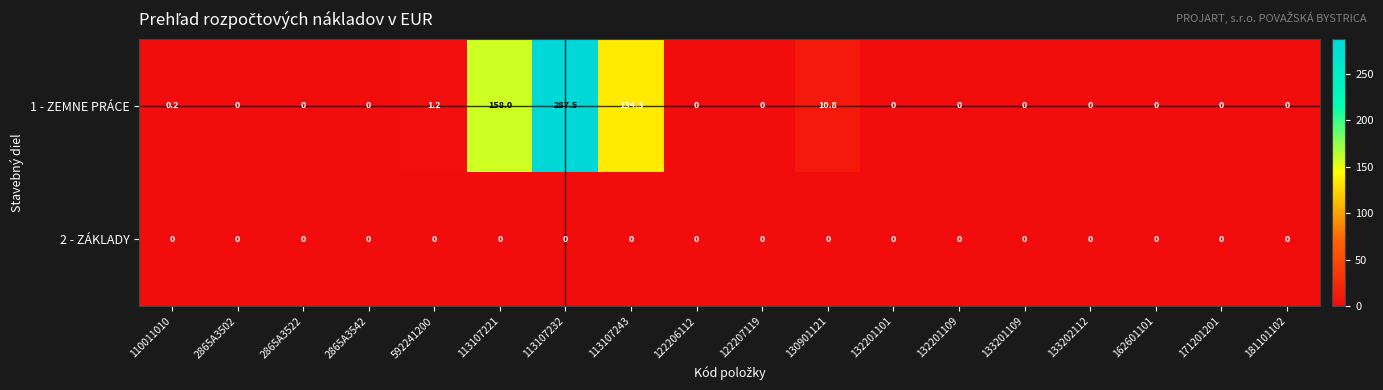

Which series has the widest spread of values?

1 - ZEMNE PRÁCE